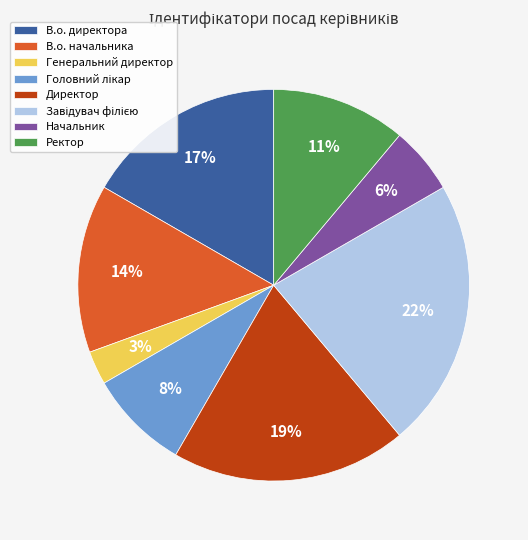

What percentage is the В.о. начальника slice, to the nearest percent?

14%